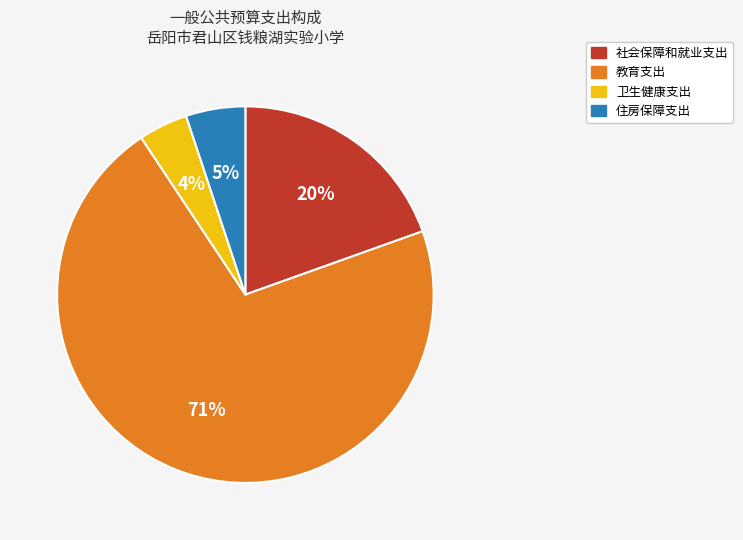

How many slices are in this pie chart?

4